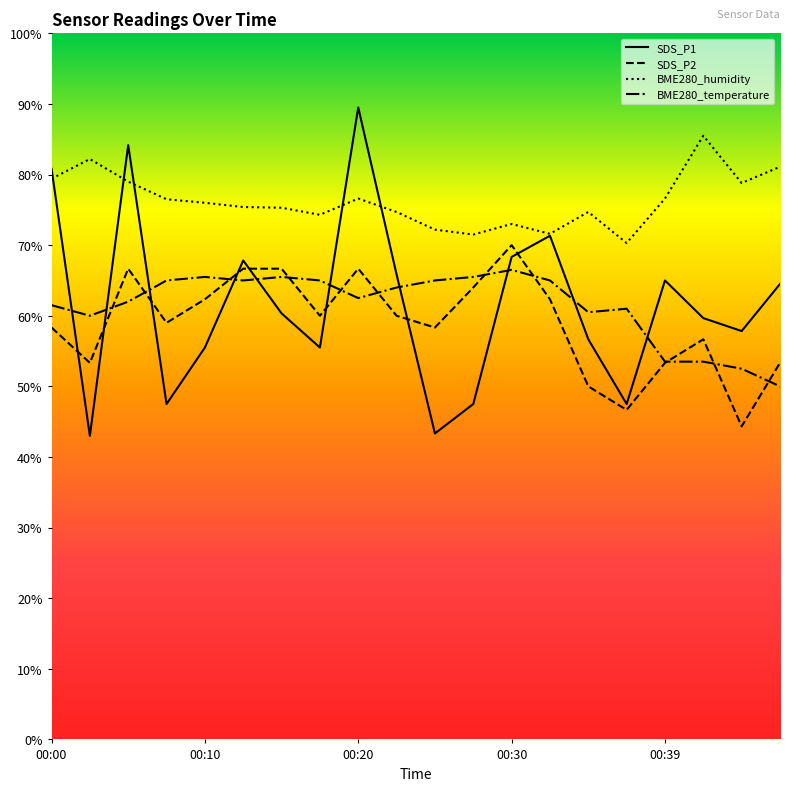

List the series in order of their peak value, lowest first.

BME280_temperature, SDS_P2, BME280_humidity, SDS_P1